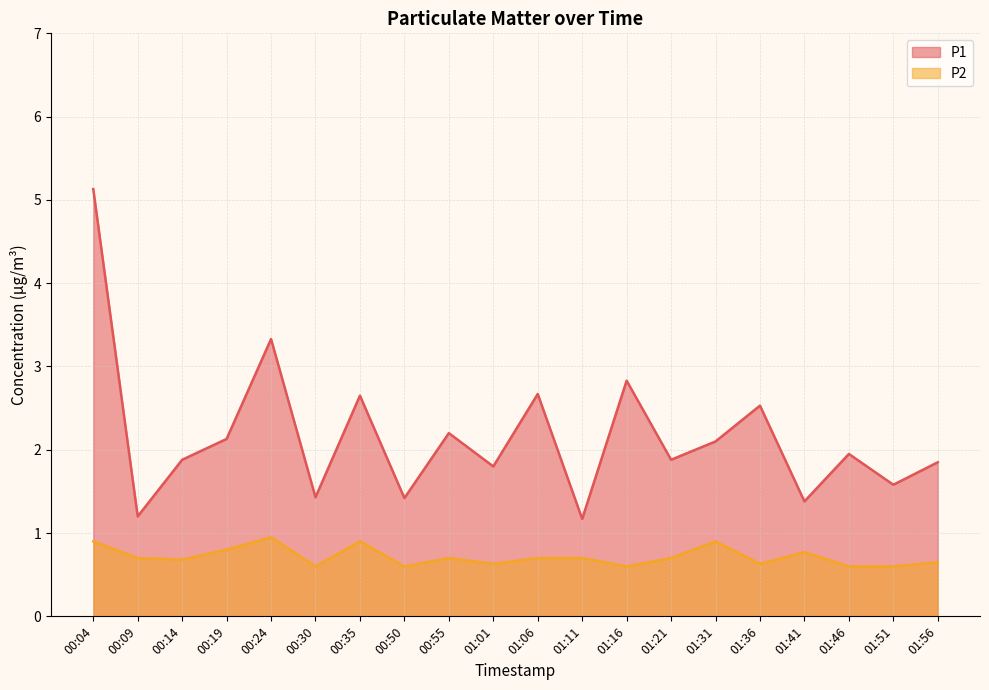

What is the average value of the P2 series?

0.7